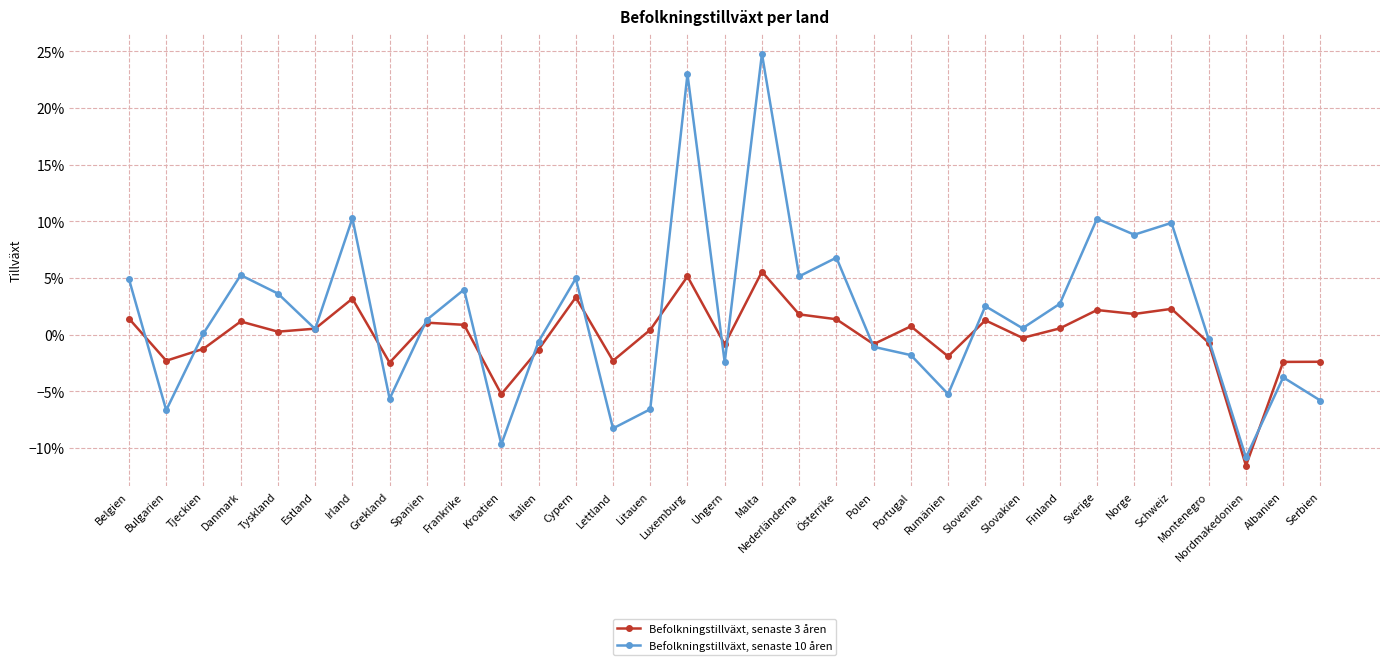

At which label is Befolkningstillväxt, senaste 10 åren closest to 0?

Tjeckien